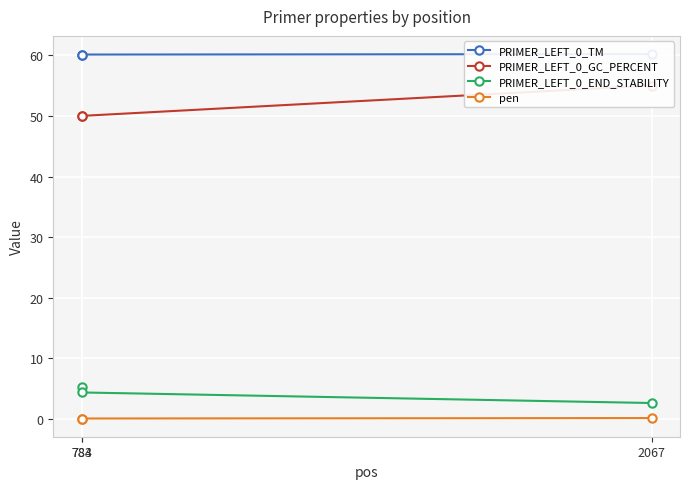

What are all the series names shown in the legend?

PRIMER_LEFT_0_TM, PRIMER_LEFT_0_GC_PERCENT, PRIMER_LEFT_0_END_STABILITY, pen